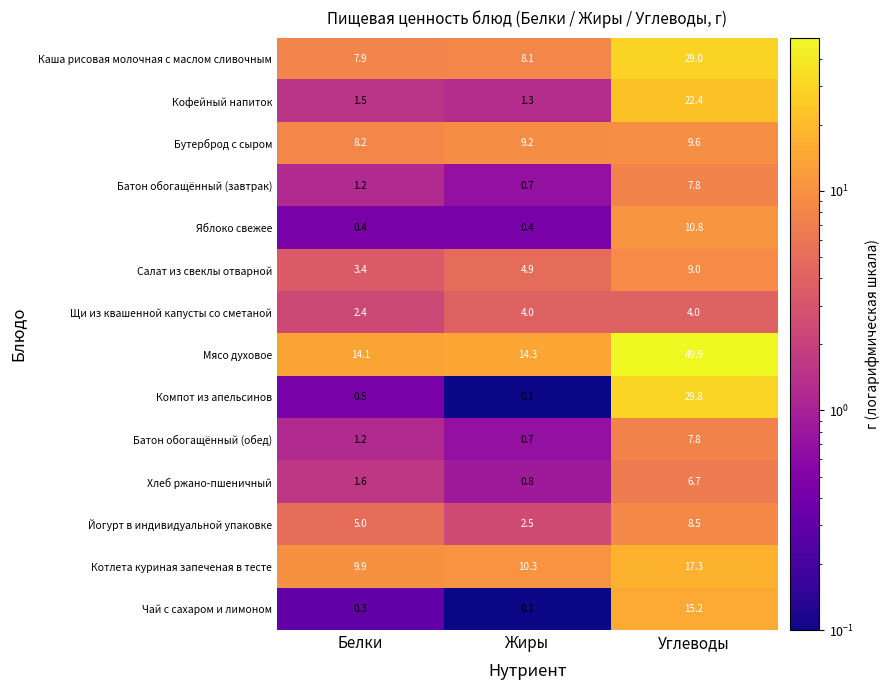

What is the total value across all series at Белки?

57.6